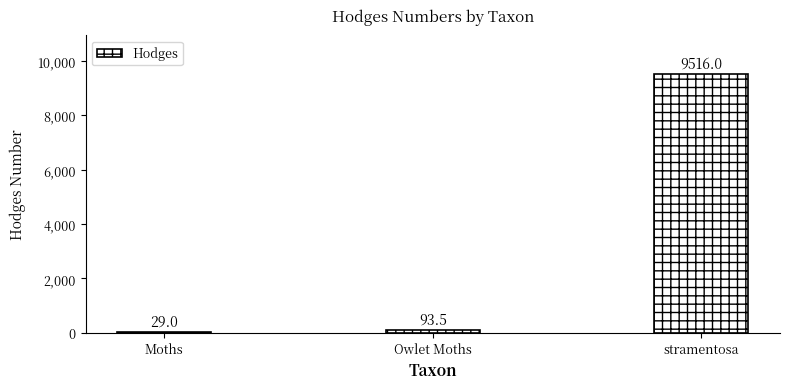

Between stramentosa and Owlet Moths, which is larger?

stramentosa